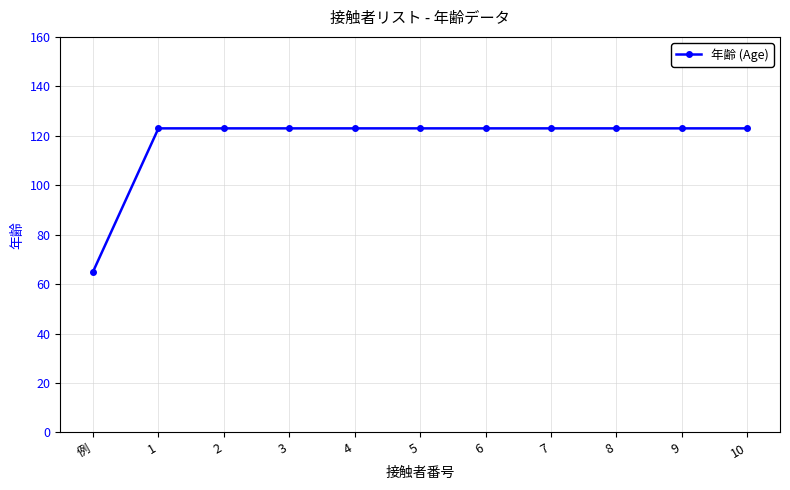

Reading left to right, what are all the values shown in this chart?

例=65	1=123	2=123	3=123	4=123	5=123	6=123	7=123	8=123	9=123	10=123